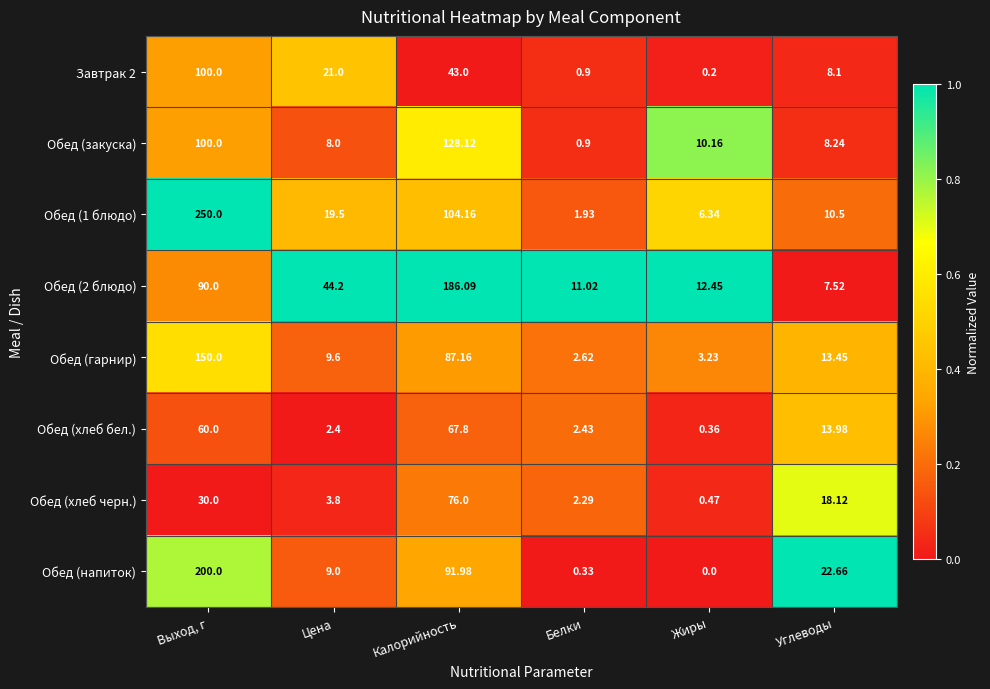

Is the value of Завтрак 2 at Выход, г greater than the value of Обед (2 блюдо) at Калорийность?

No